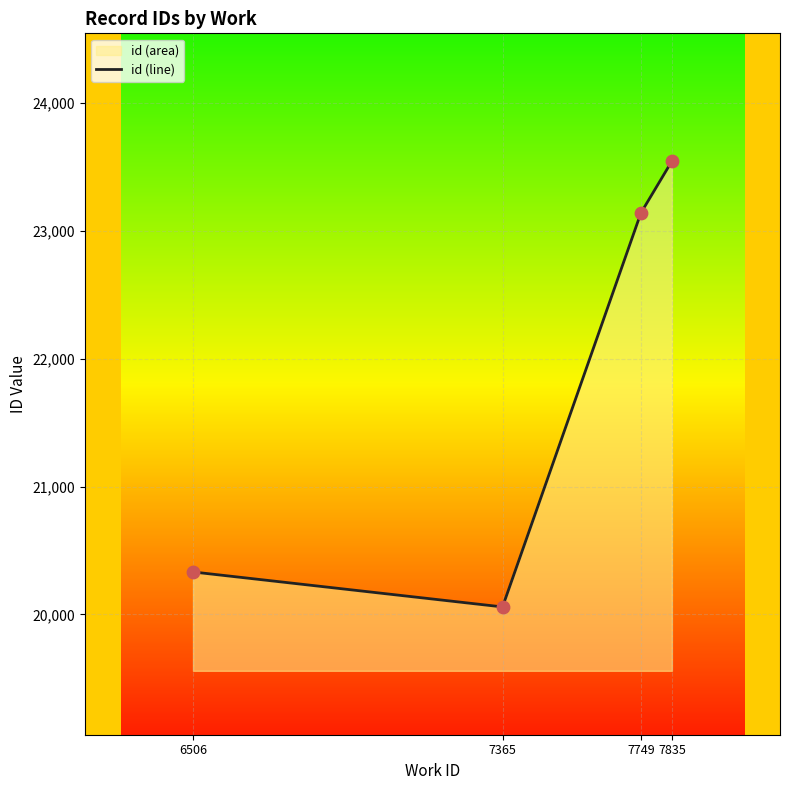

Approximately how many times larger is the value at 7835 compared to 7749?

1.0